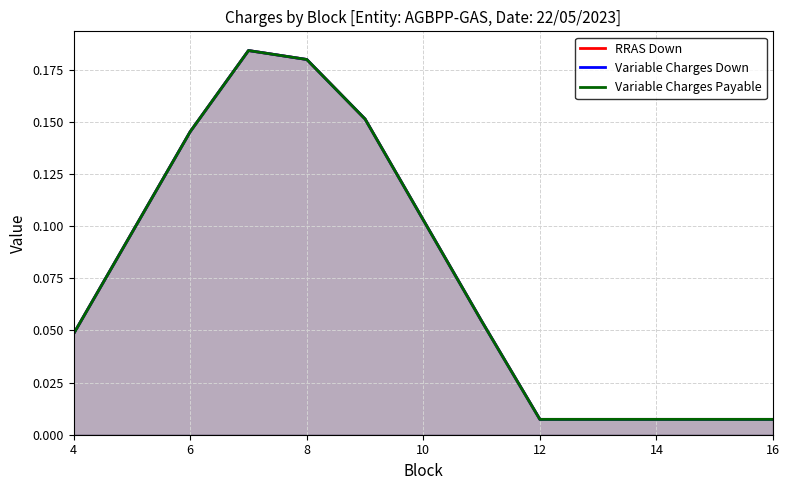

True or false: Variable Charges Down and RRAS Down intersect in this chart.

False